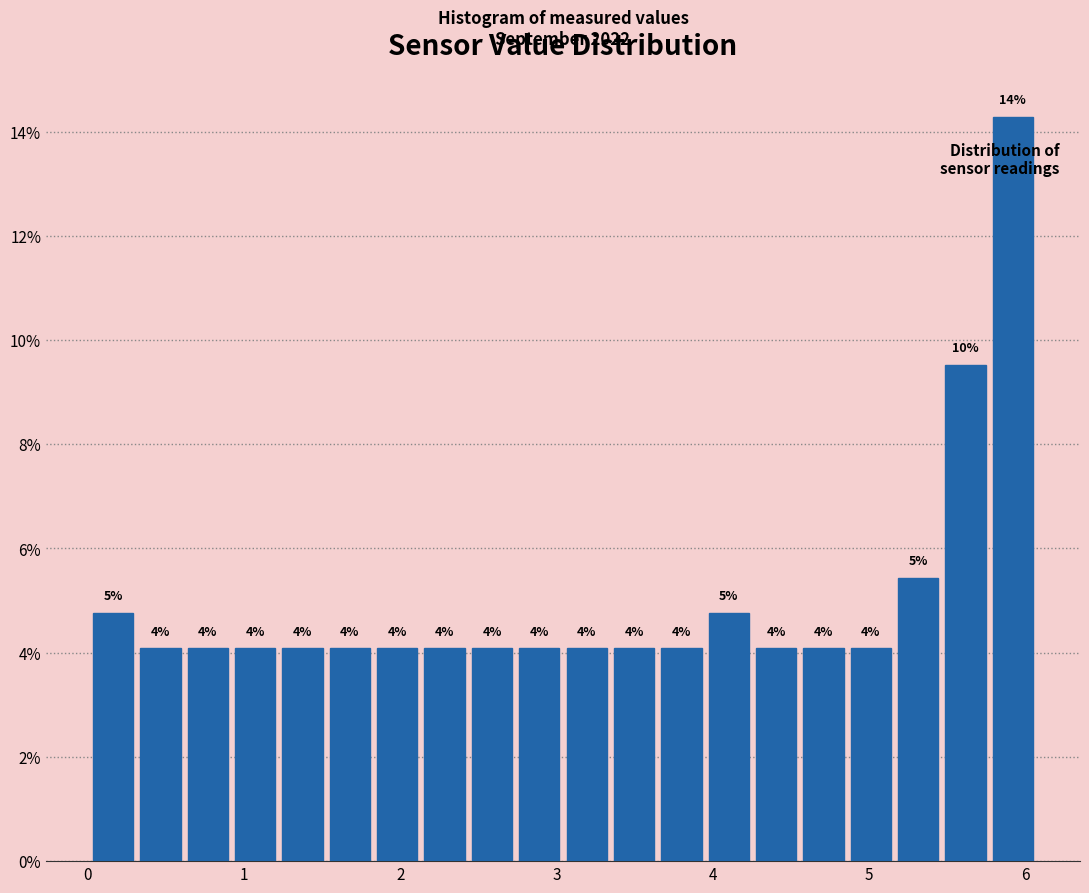

Around what value on the x-axis is the tallest bar? Give the approximate position of its centre, as read against the axis.

5.9